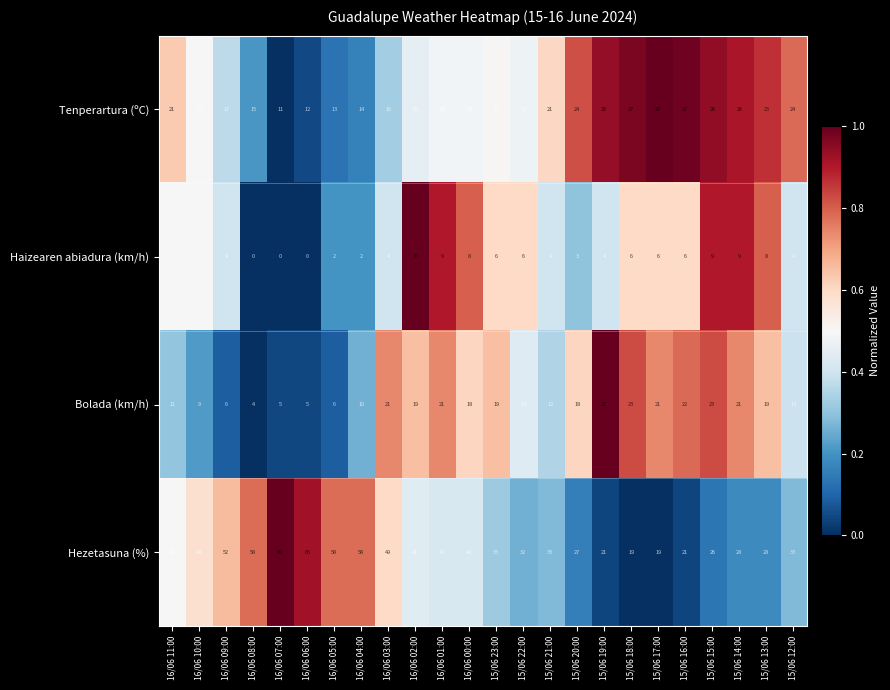

Count the number of data series in this chart.

4